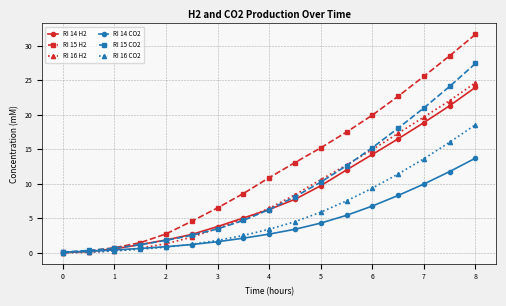

What is the value of the RI 15 CO2 point at the 16th from the left?

24.1